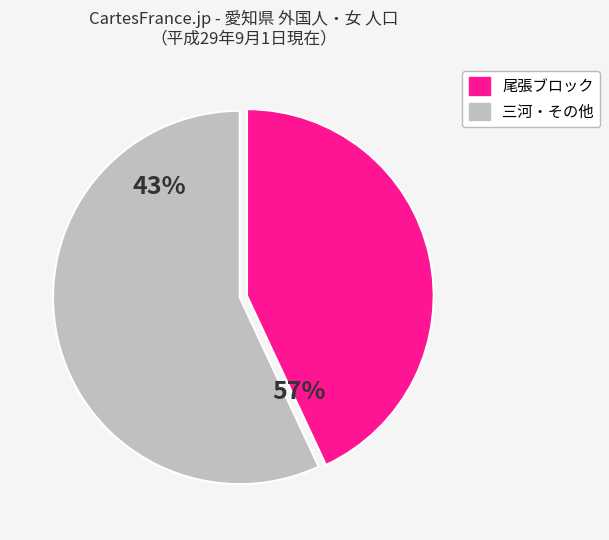

Is there a majority slice in this chart?

Yes